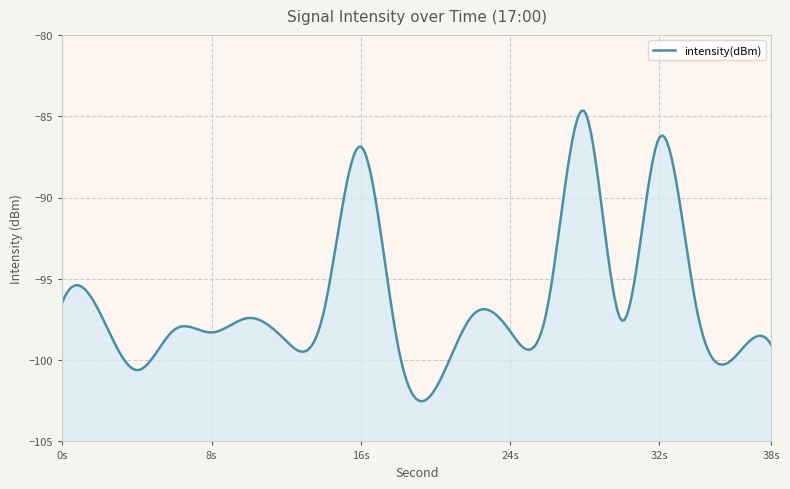

What is the difference between the second highest and second lowest values?

14.3